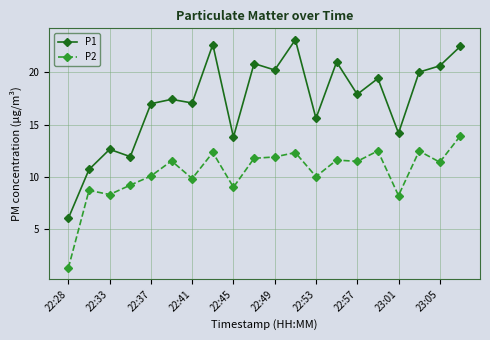

What is the maximum value shown in the chart?

23.1